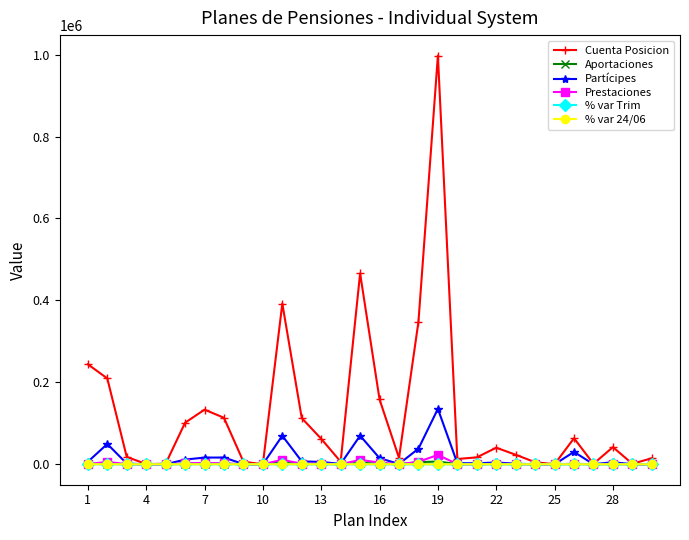

Which series has the widest spread of values?

Cuenta Posicion